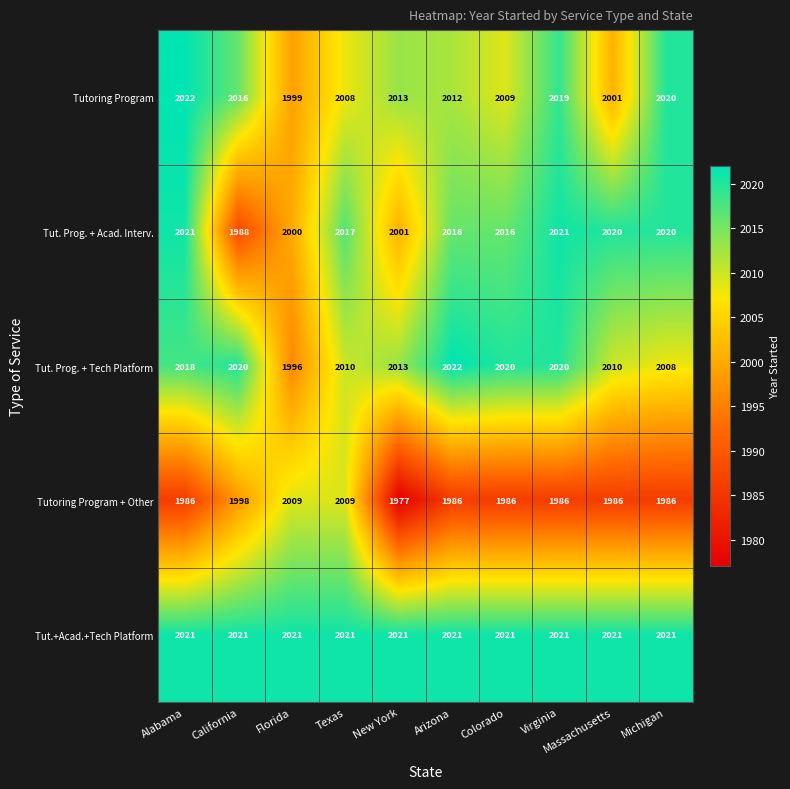

The Tut.+Acad.+Tech Platform series shows 3513 at Colorado. True or false?

False